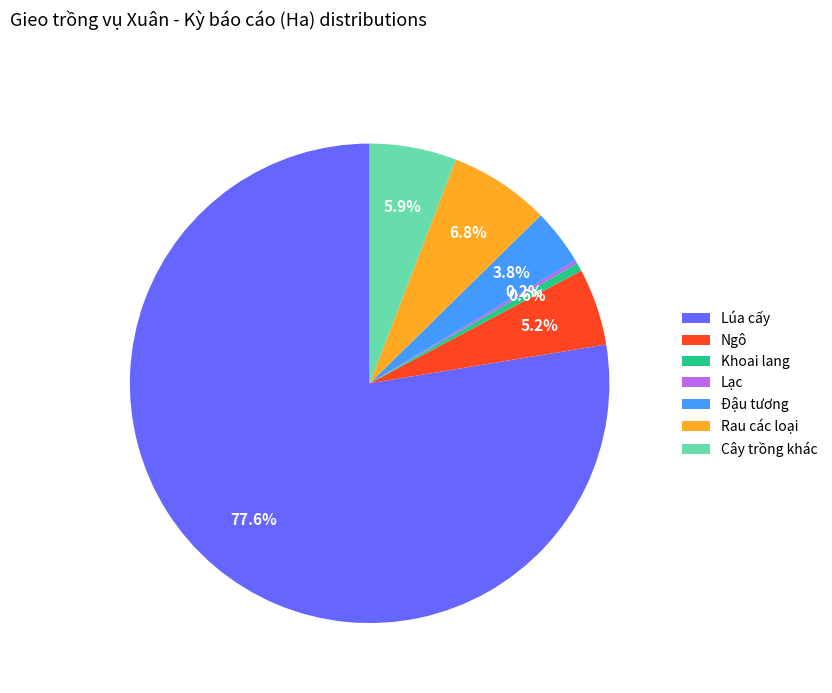

Approximately how many times larger is the value at Đậu tương compared to Cây trồng khác?

0.6